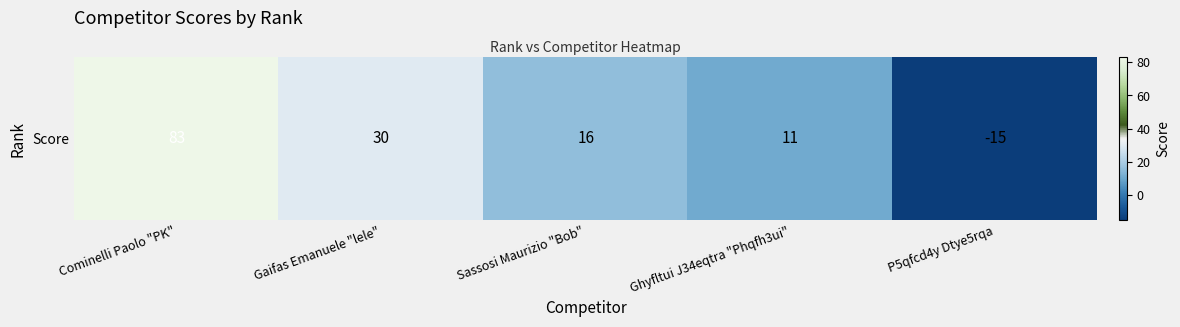

The value at Cominelli Paolo "PK" is 126. True or false?

False